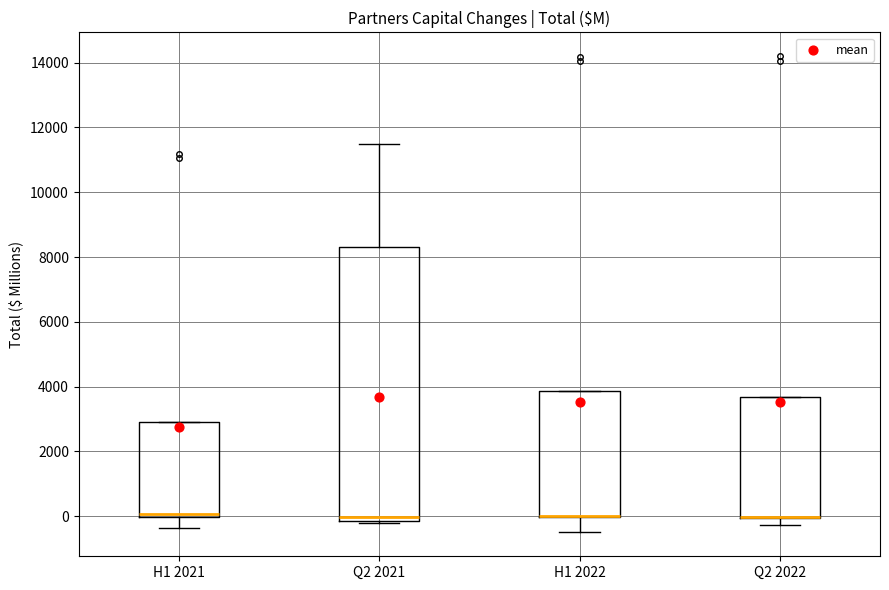

Comparing the boxes themselves (not the whiskers), which one is the tallest?

Q2 2021